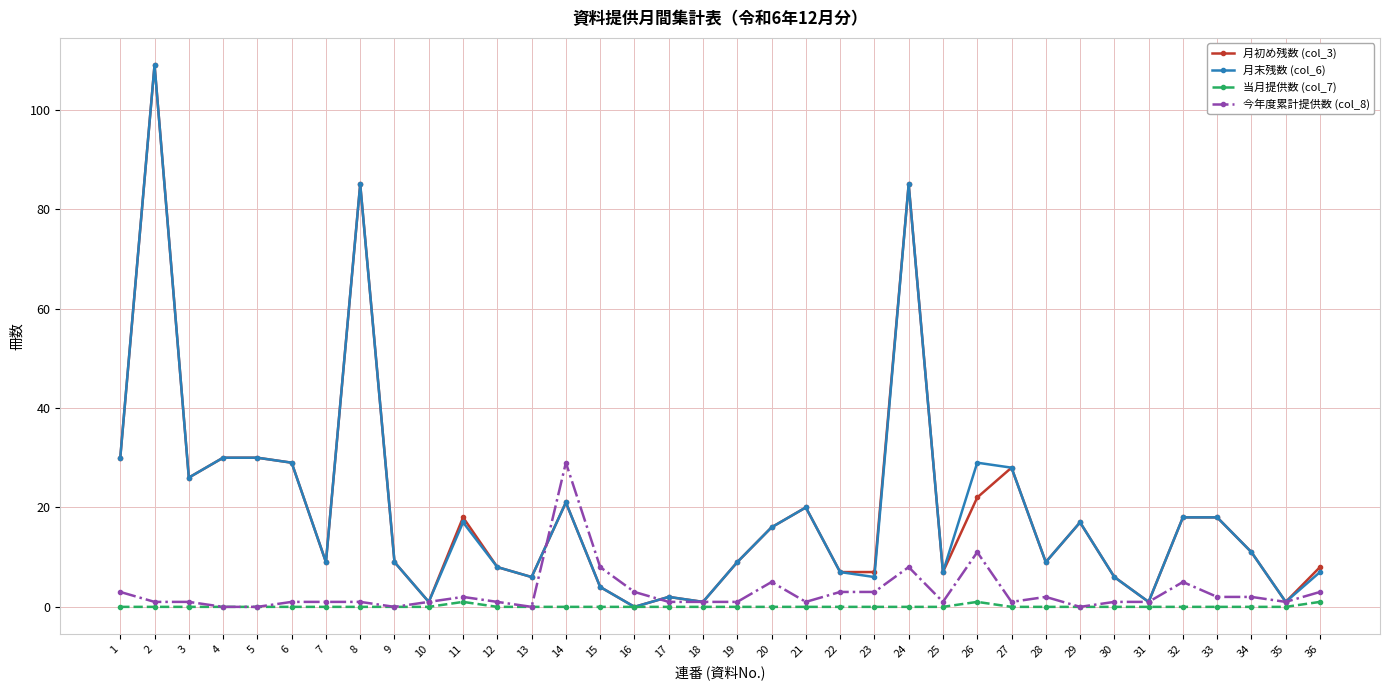

True or false: 月初め残数 (col_3) has more than 0 interior local peaks.

True